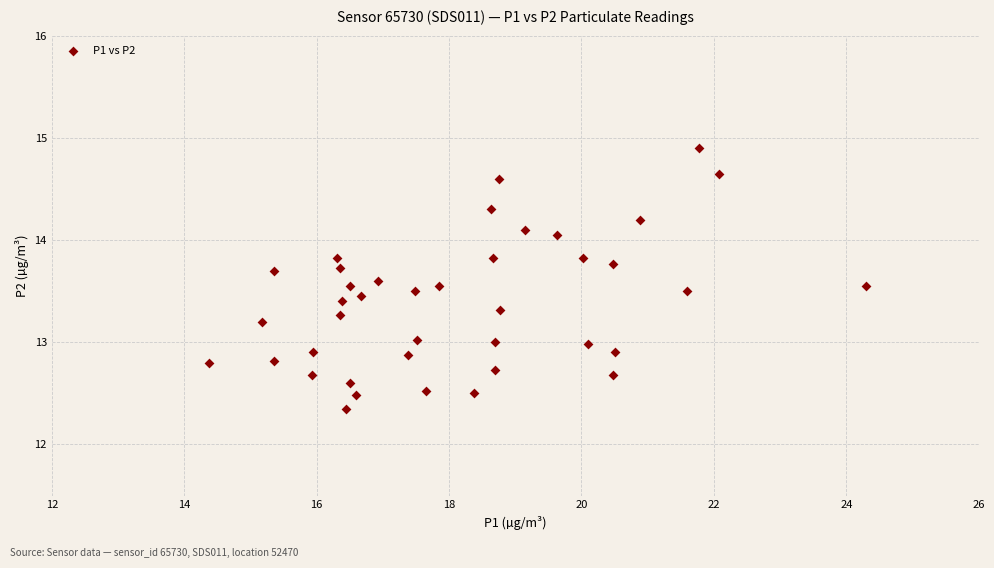

What is the range of X values (max minus min)?

9.9